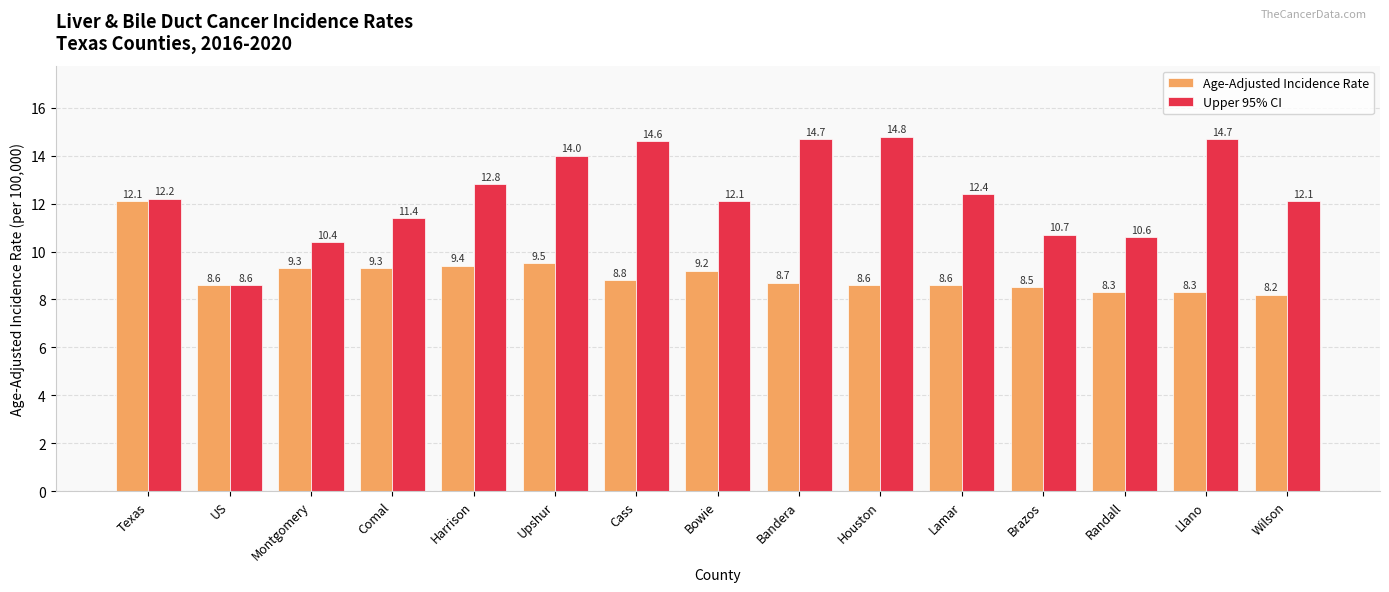

What is the difference between the Upper 95% CI values at Brazos and Texas?

1.5